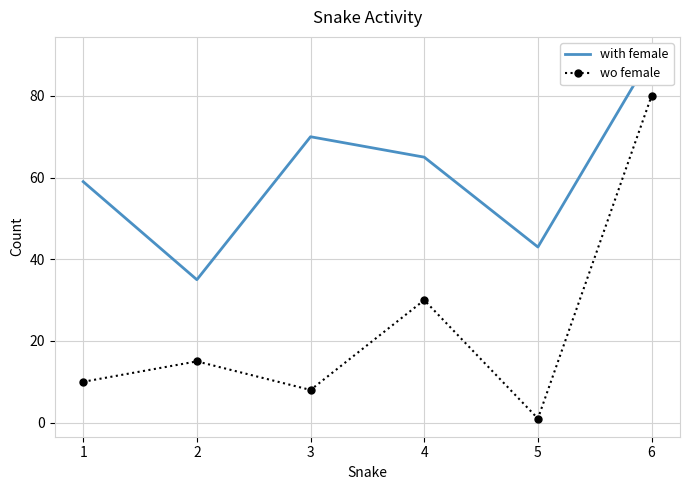

At how many categories does at least one series exceed 66?

2